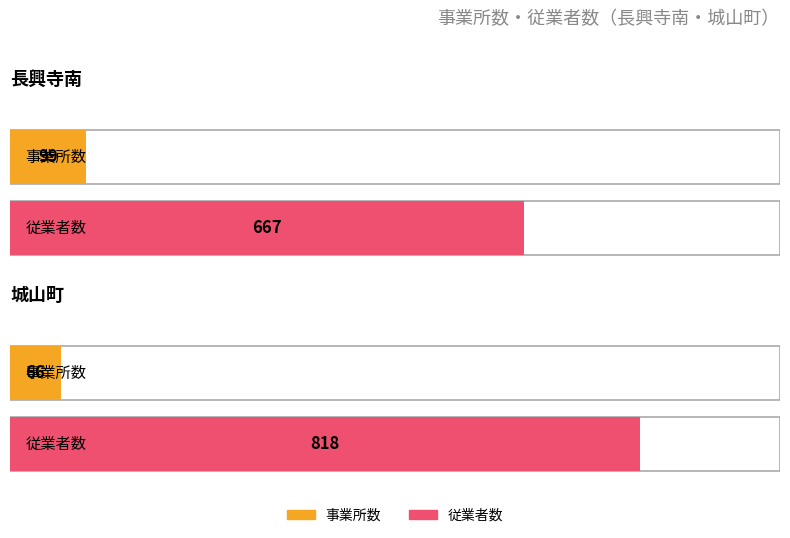

What position from the right is 城山町 総数?

2